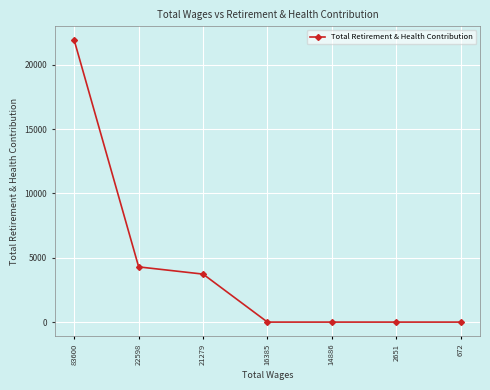

Which category has the highest value across all series?

83600